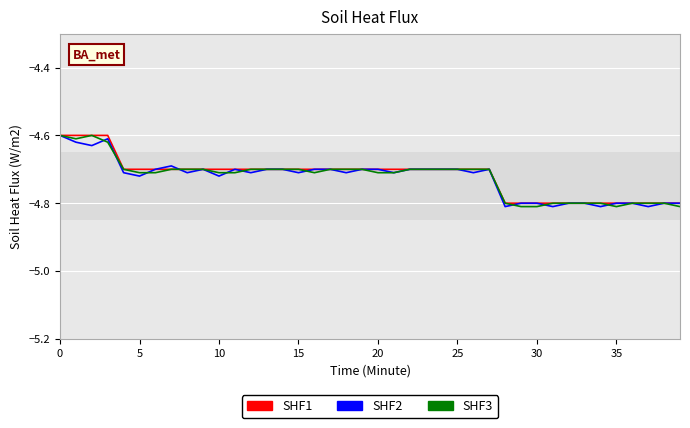

Which series has the largest range (max minus min)?

SHF2